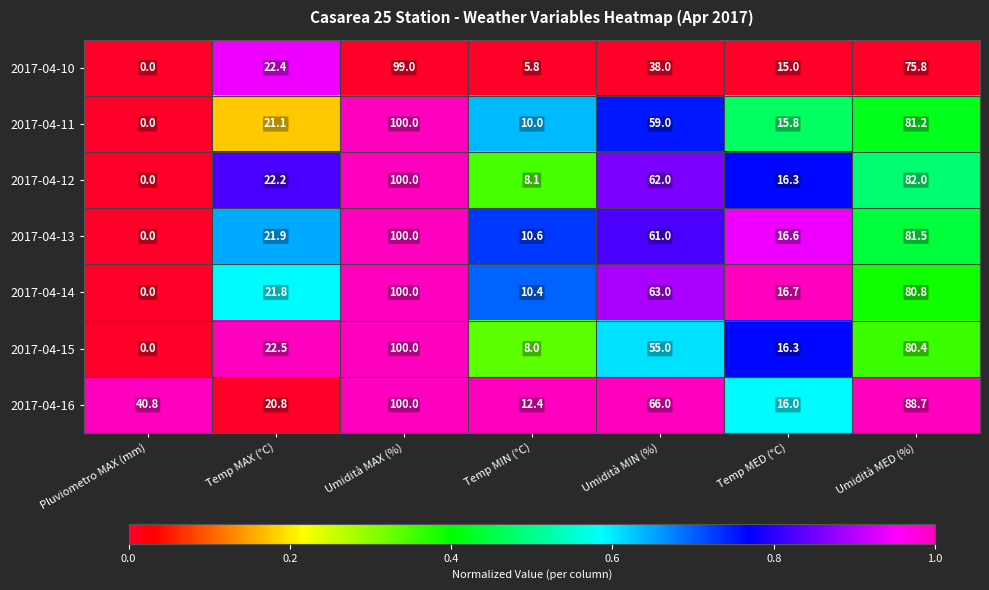

Is it true that 2017-04-12 equals 62.0 at Umidità MIN (%)?

True